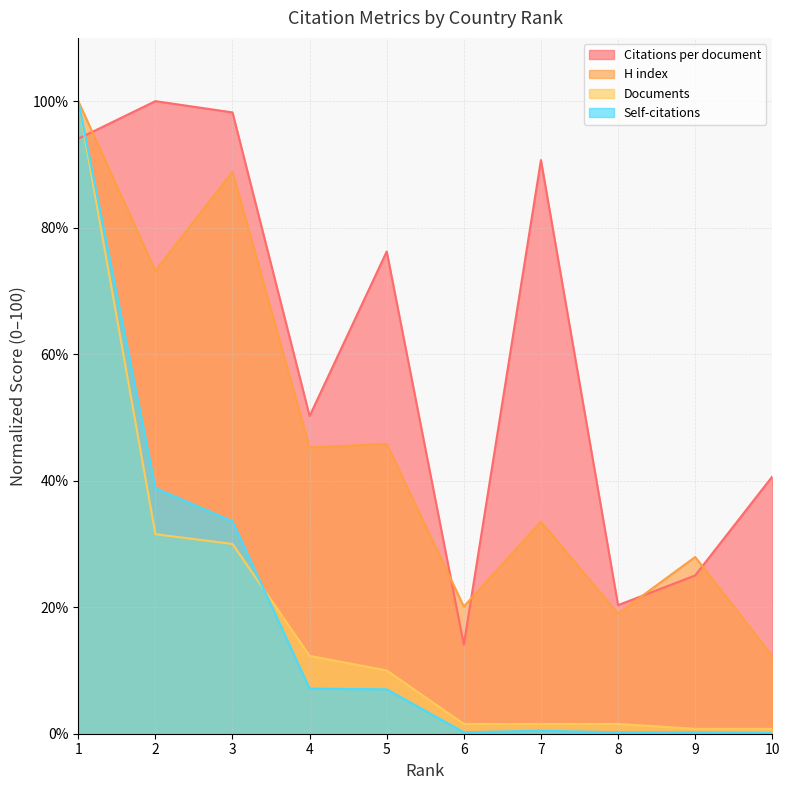

Is it true that Self-citations equals 7.9 at 2?

False